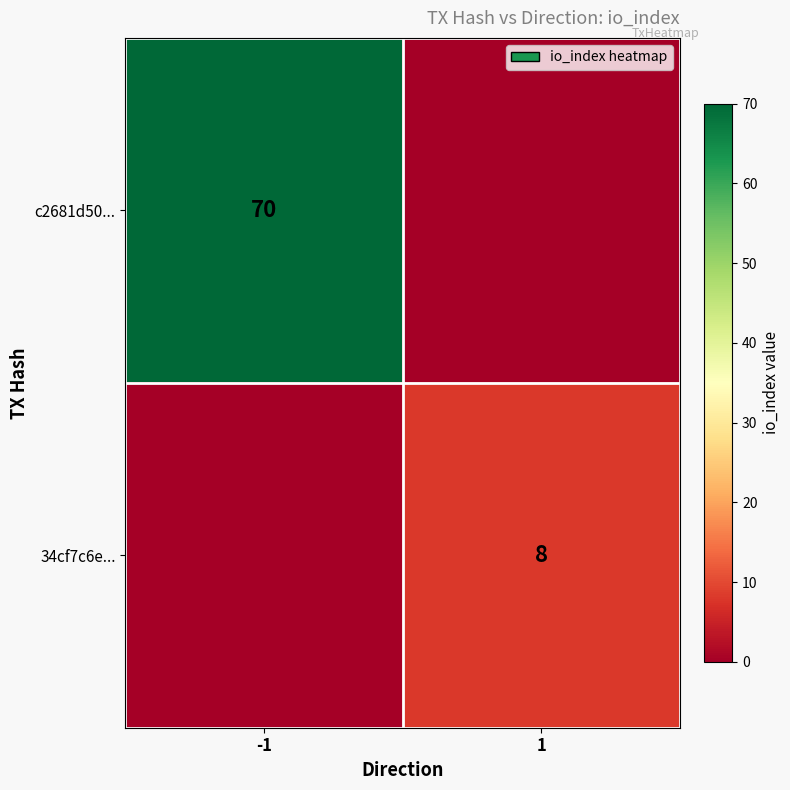

The c2681d50... series shows 70 at -1. True or false?

True